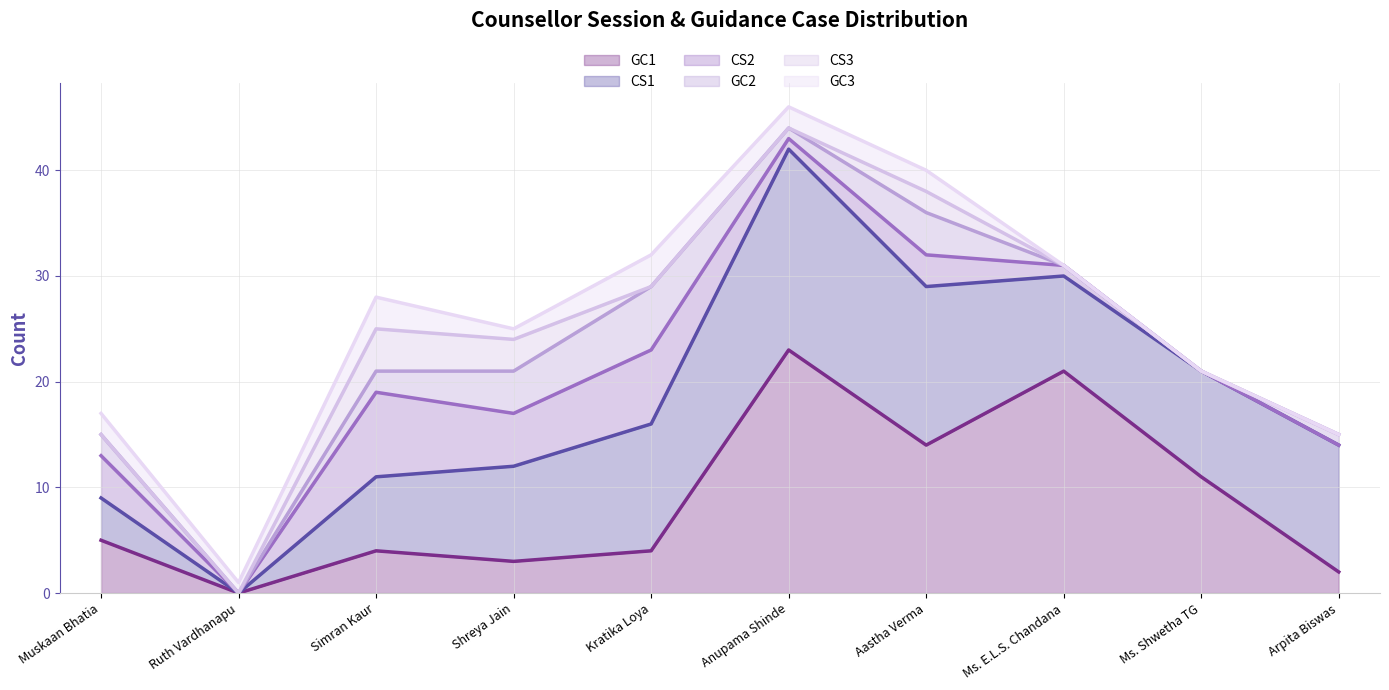

True or false: CS3 and GC1 intersect in this chart.

False